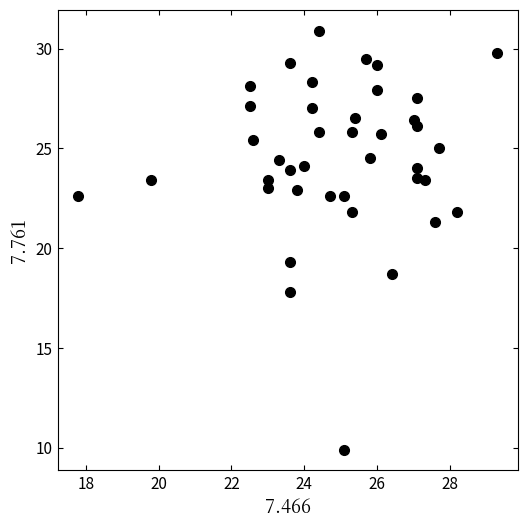

What is the range of X values (max minus min)?

11.5